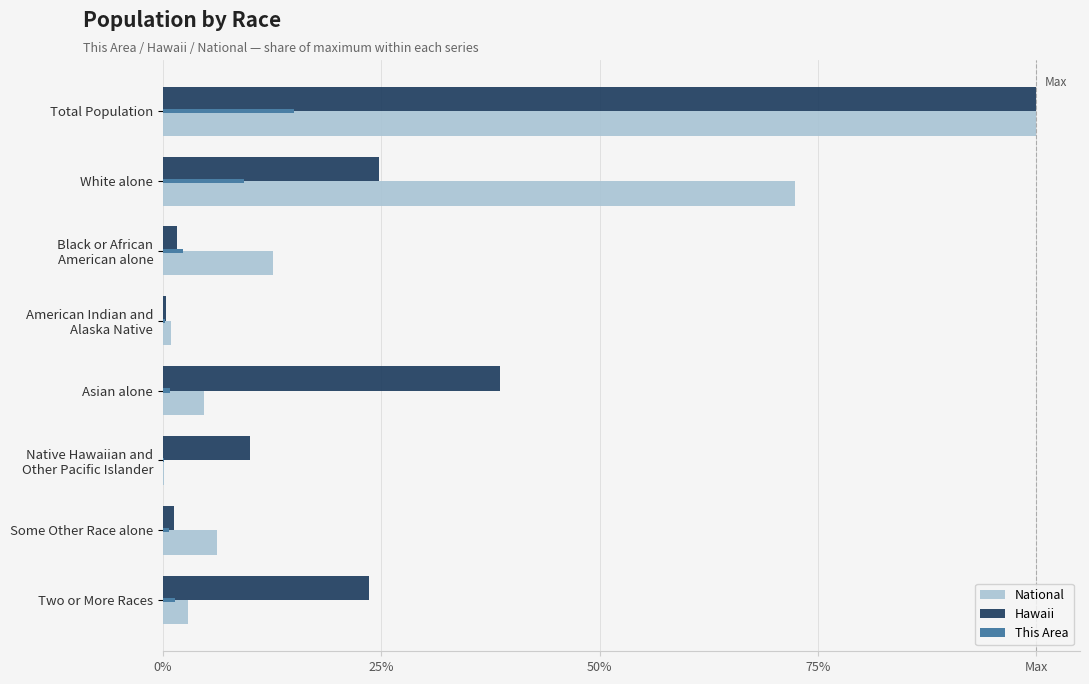

What is the average value of the National series?

0.2